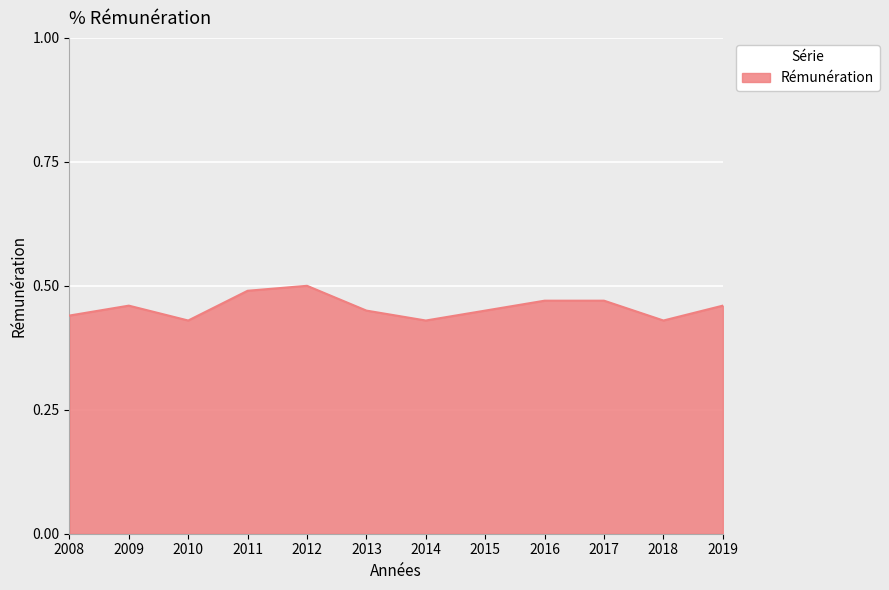

At which category does the data reach its first local peak?

2009